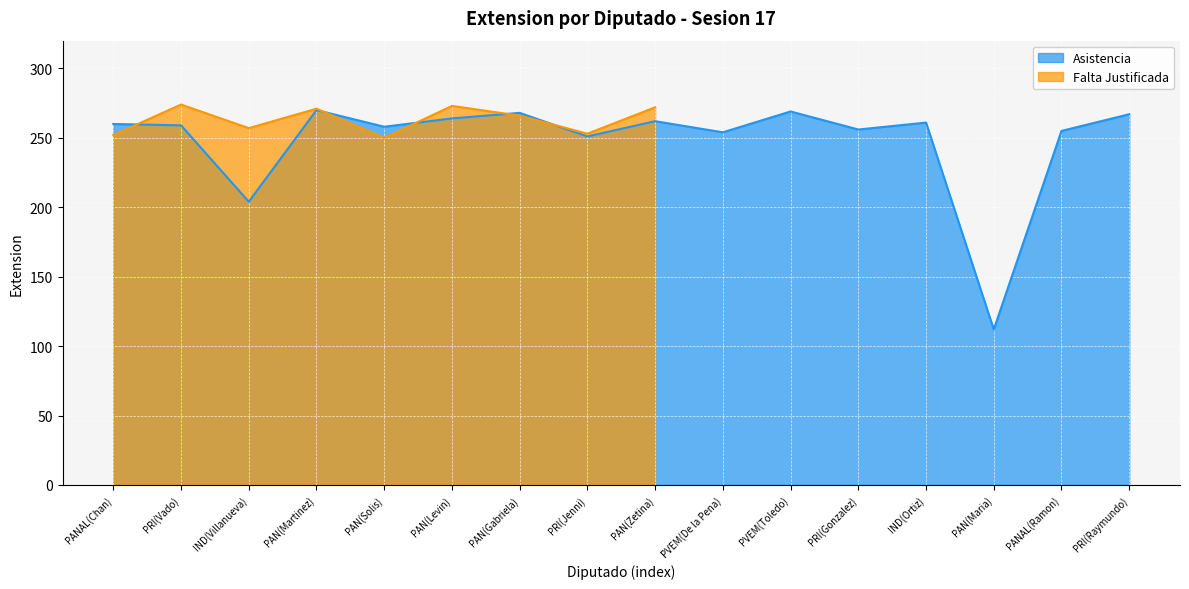

Reading right to left, transcribe all the data shown in this chart.

267	255	112	261	256	269	254	262	251	268	264	258	270	204	259	260